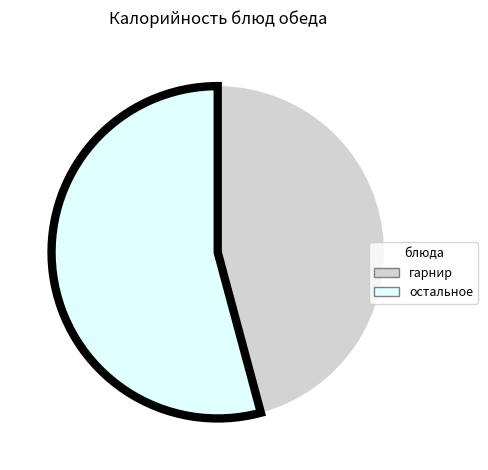

True or false: закуска accounts for 13% of the total.

False